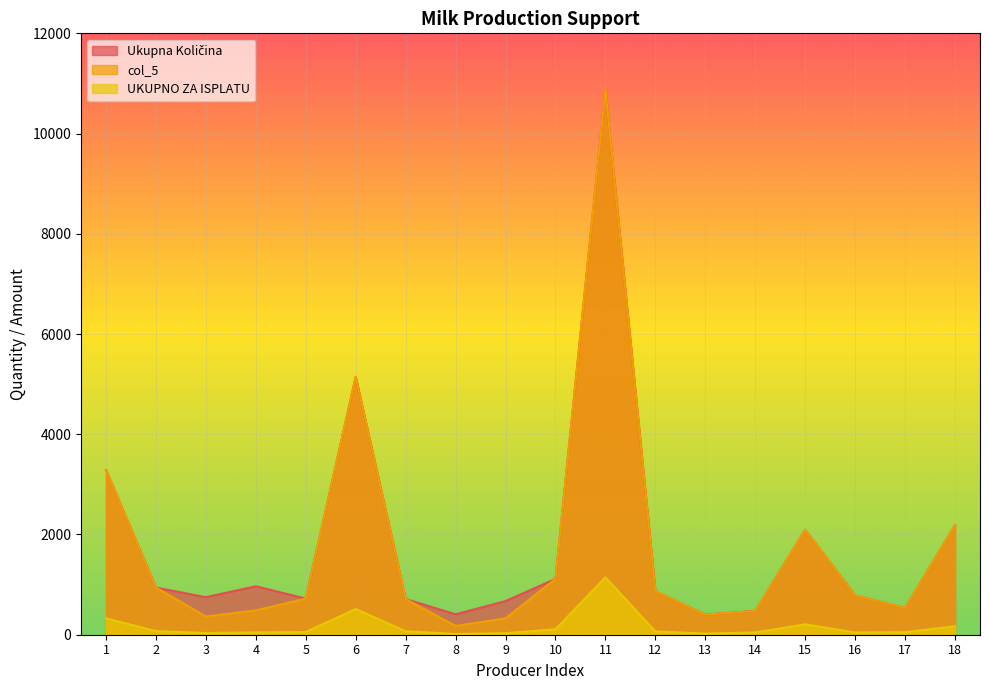

Reading right to left, what are all the values shown in this chart?

Ukupna Količina: 18=2186.0	17=533.0	16=785.0	15=2095.0	14=474.0	13=401.0	12=867.0	11=10875.0	10=1114.0	9=671.0	8=407.0	7=712.0	6=5145.0	5=721.0	4=967.0	3=749.0	2=941.0	1=3287.0
col_5: 18=2186.0	17=533.0	16=785.0	15=2095.0	14=474.0	13=401.0	12=867.0	11=10875.0	10=1114.0	9=327.0	8=175.0	7=712.0	6=5145.0	5=721.0	4=485.0	3=364.0	2=941.0	1=3287.0
UKUPNO ZA ISPLATU: 18=168.8	17=51.1	16=44.9	15=207.3	14=45.2	13=21.9	12=66.3	11=1144.0	10=109.2	9=30.5	8=15.3	7=69.0	6=513.8	5=54.1	4=46.3	3=34.2	2=72.1	1=326.5